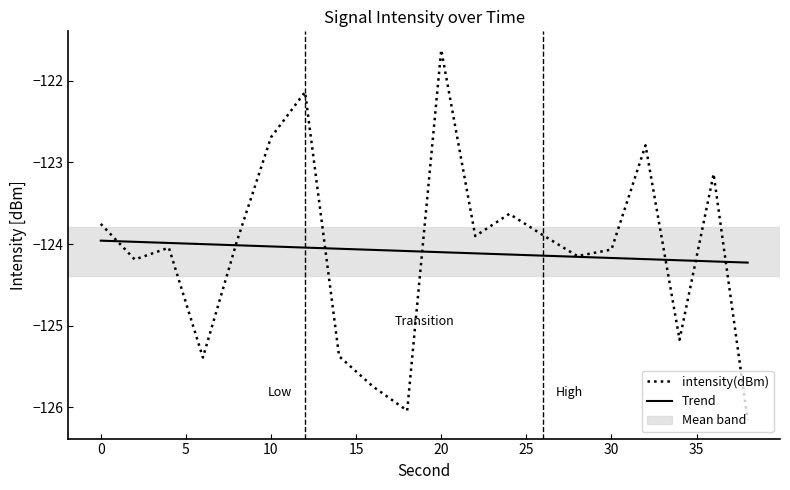

Which series has the widest spread of values?

intensity(dBm)